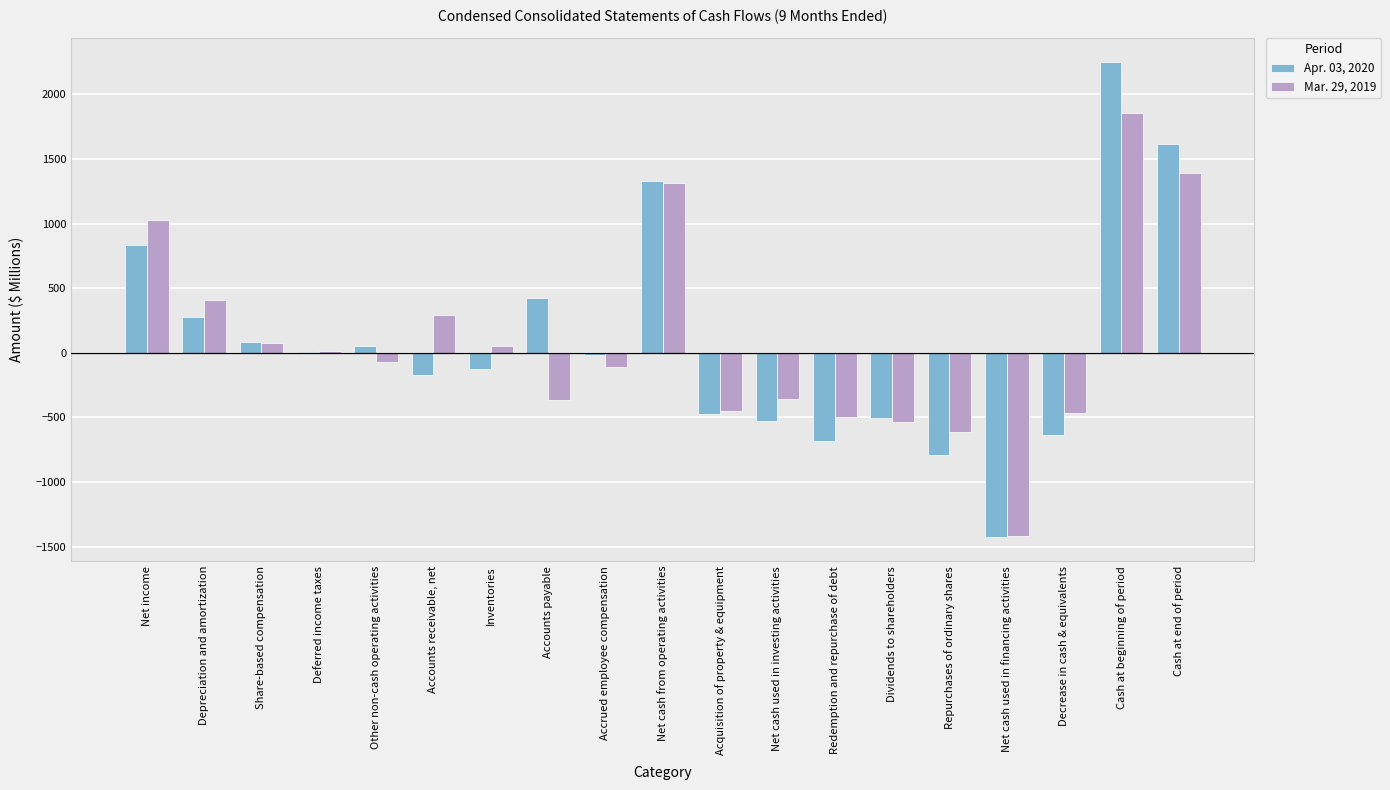

True or false: Mar. 29, 2019 has a value of -613 at Repurchases of ordinary shares.

True